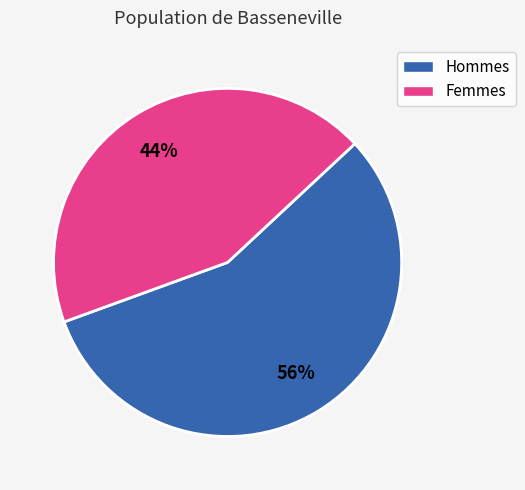

To the nearest percent, what is the average slice percentage?

50%